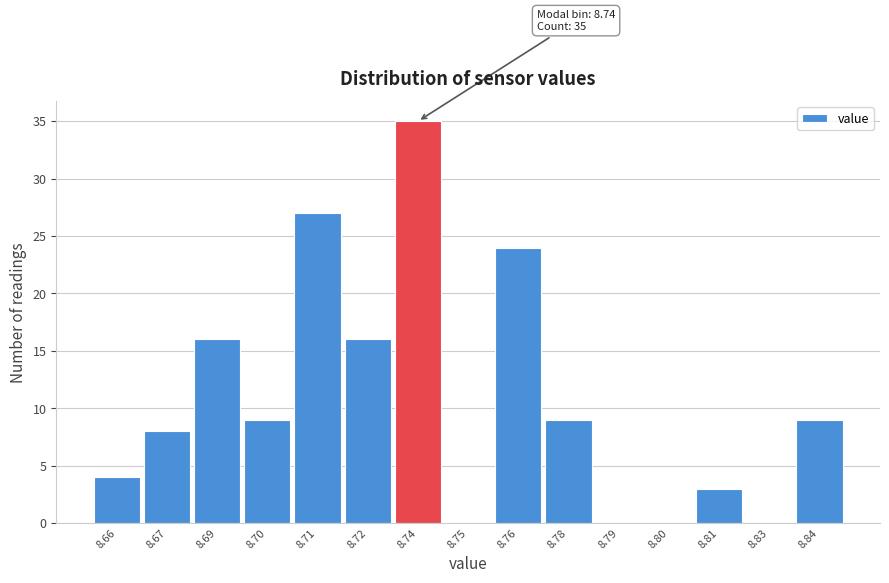

Reading left to right, list all the values displayed in this chart.

8.66=4	8.67=8	8.69=16	8.70=9	8.71=27	8.72=16	8.74=35	8.75=0	8.76=24	8.78=9	8.79=0	8.80=0	8.81=3	8.83=0	8.84=9